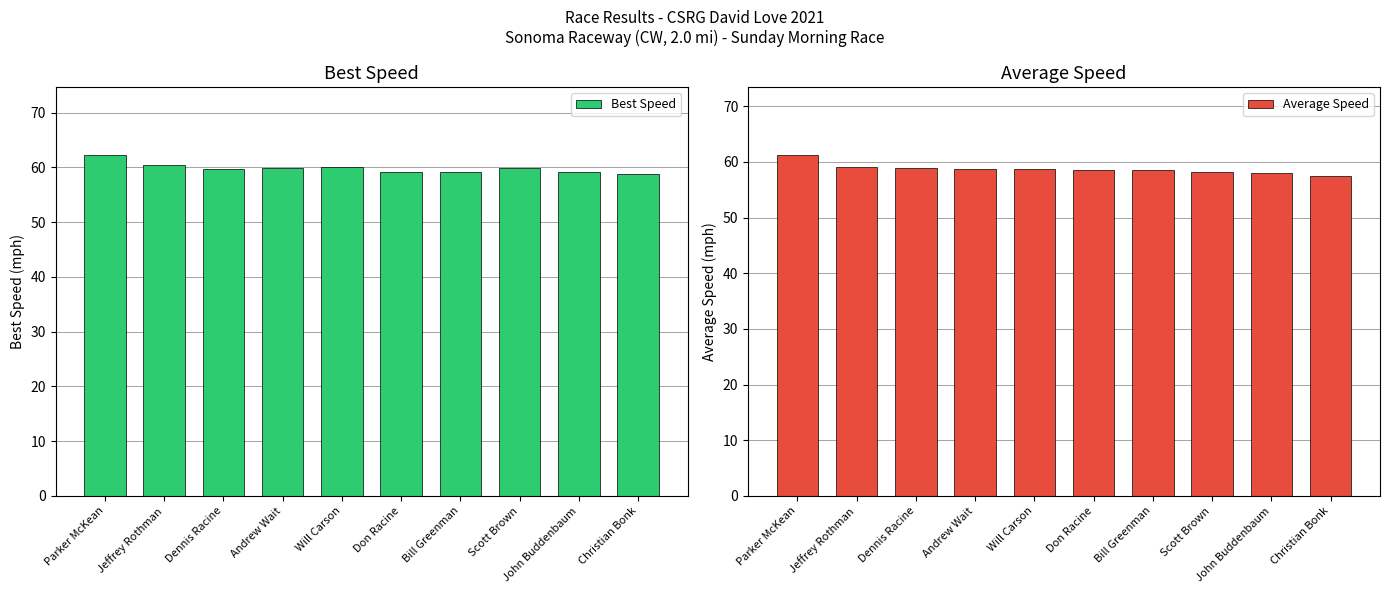

What is the value of the Best Speed bar at the 2nd from the left?

60.4